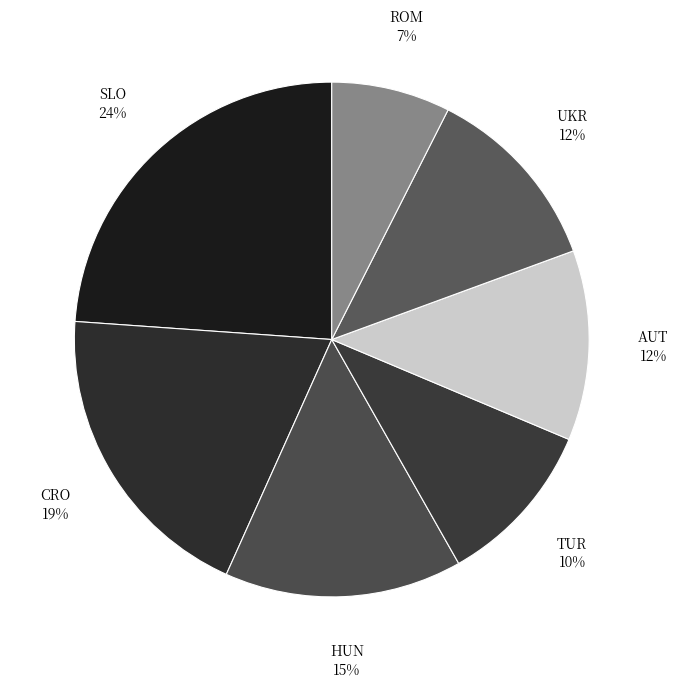

What percentage is the UKR slice, to the nearest percent?

12%